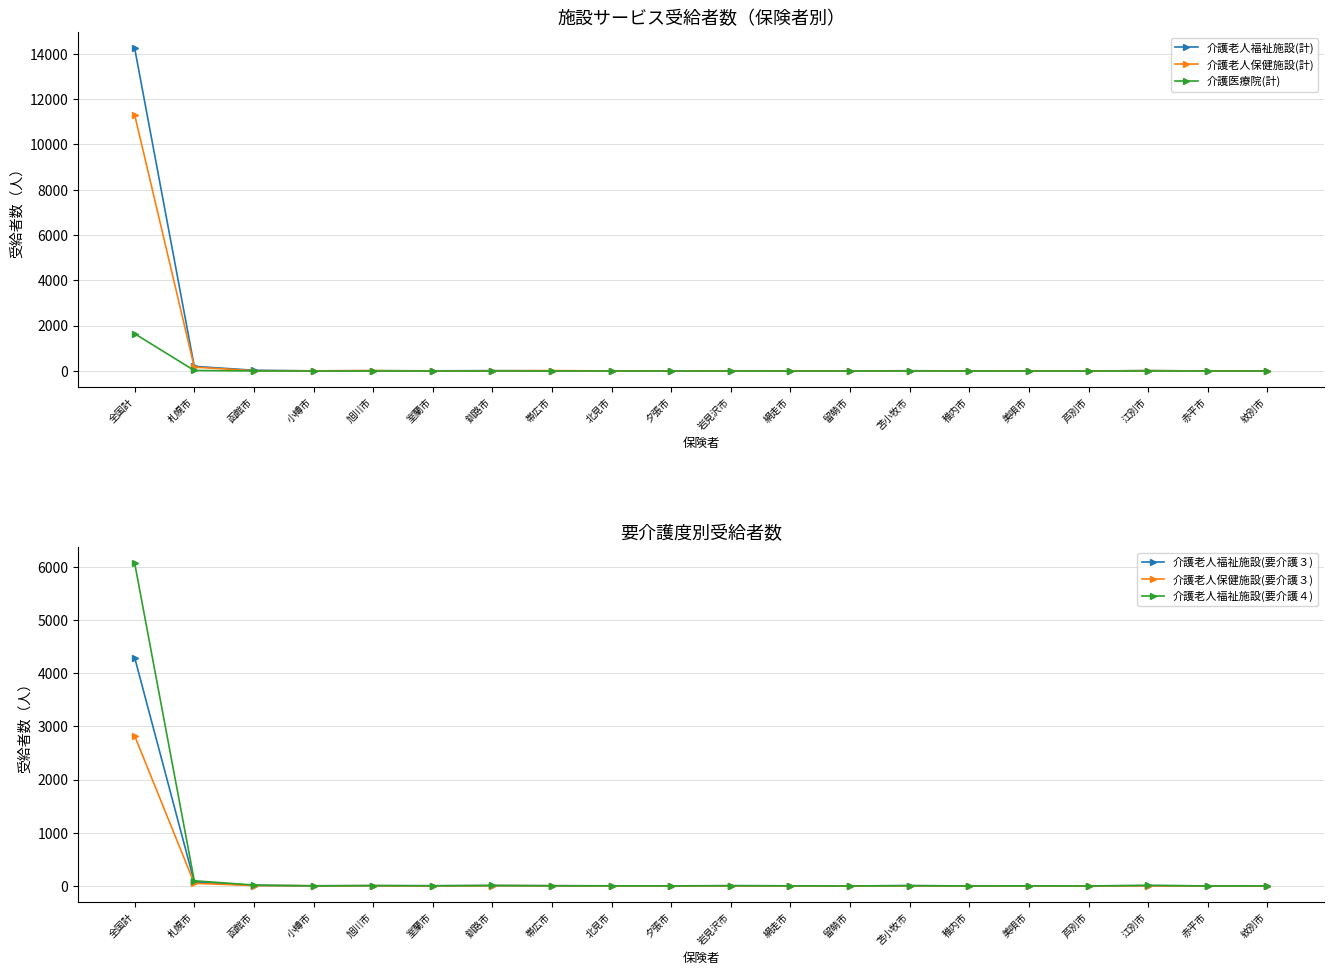

True or false: 介護老人福祉施設(要介護４) has more than 0 points higher than both neighbors.

True